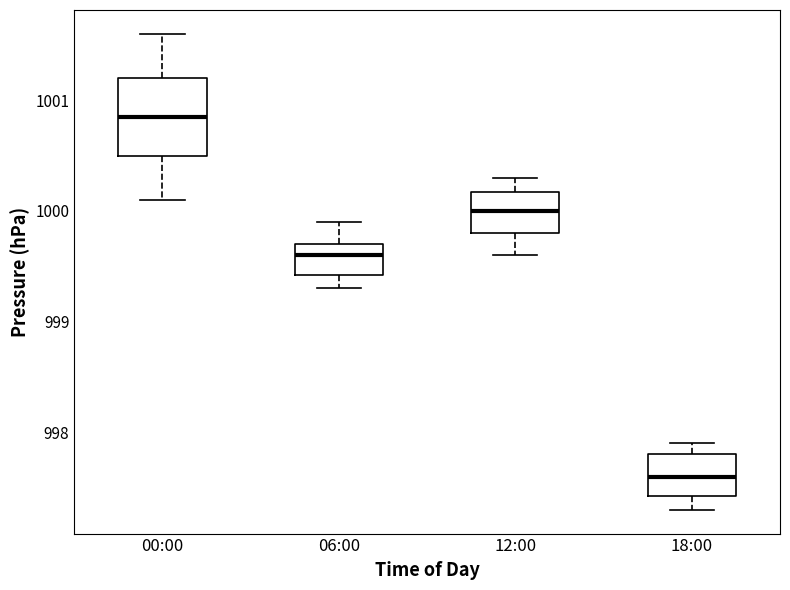

Where is the lower edge of the box for 18:00 on the y-axis? The values are not printed on the chart, so give them approximately, as read against the axis.

997.4